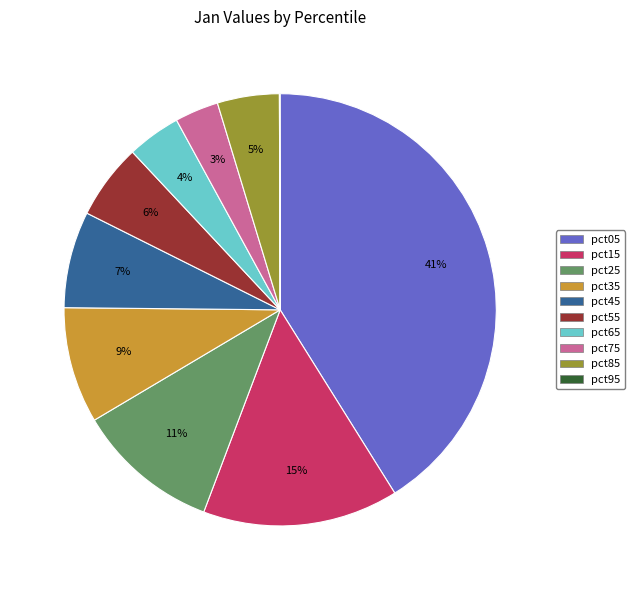

What percentage is the pct75 slice, to the nearest percent?

3%